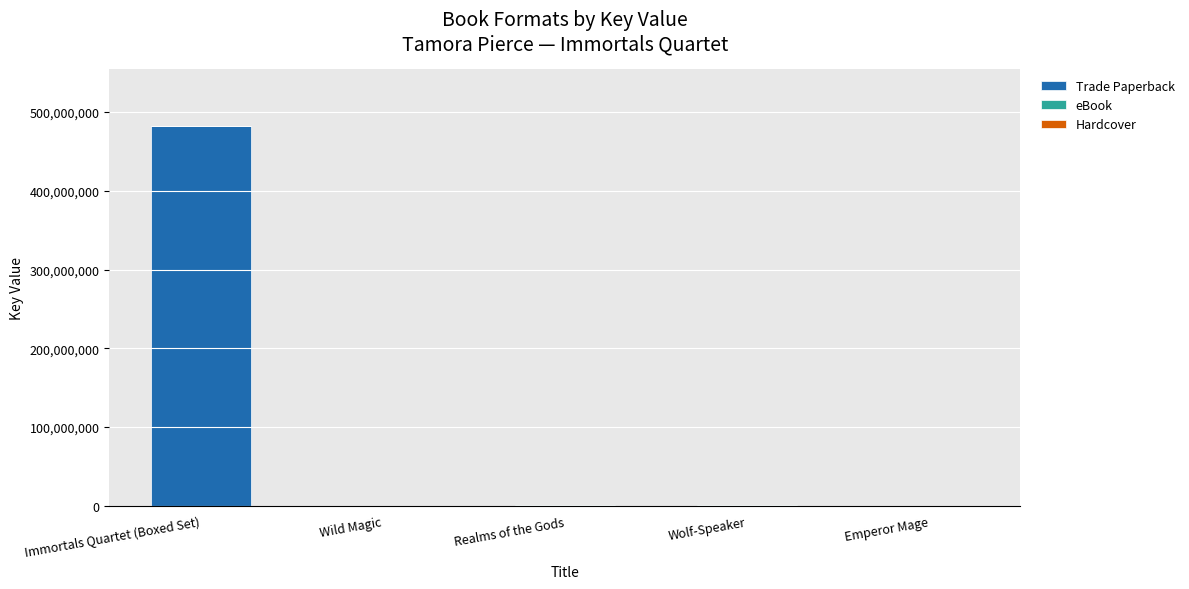

At which category is the sum across all series the highest?

Immortals Quartet (Boxed Set)